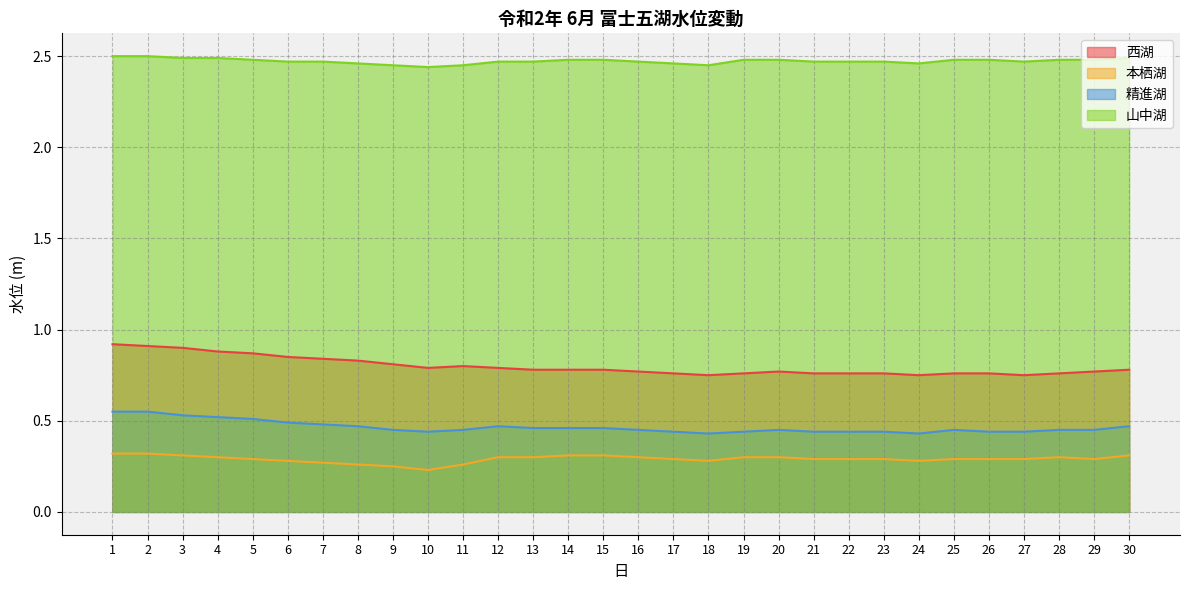

Rank the categories by 本栖湖 value from lowest to highest.

10, 9, 8, 11, 7, 6, 18, 24, 5, 17, 21, 22, 23, 25, 26, 27, 29, 4, 12, 13, 16, 19, 20, 28, 3, 14, 15, 30, 1, 2